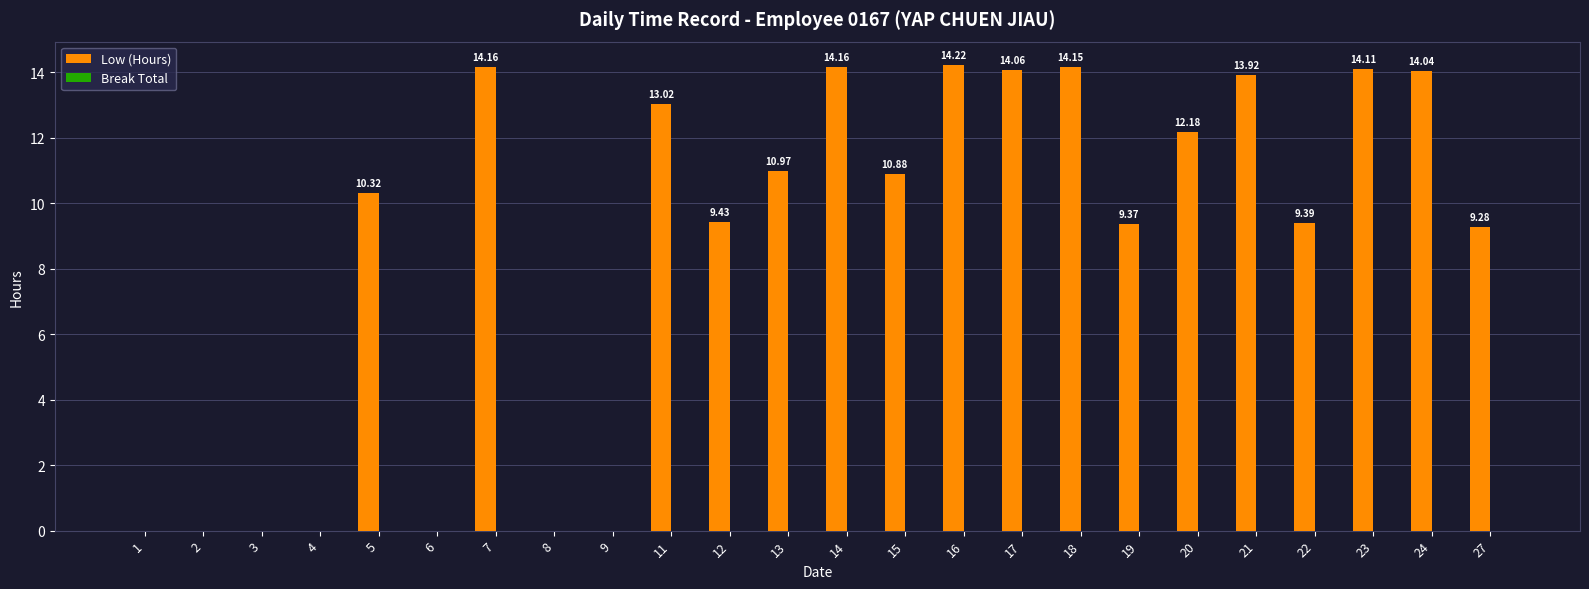

What is the sum of all values?

207.7